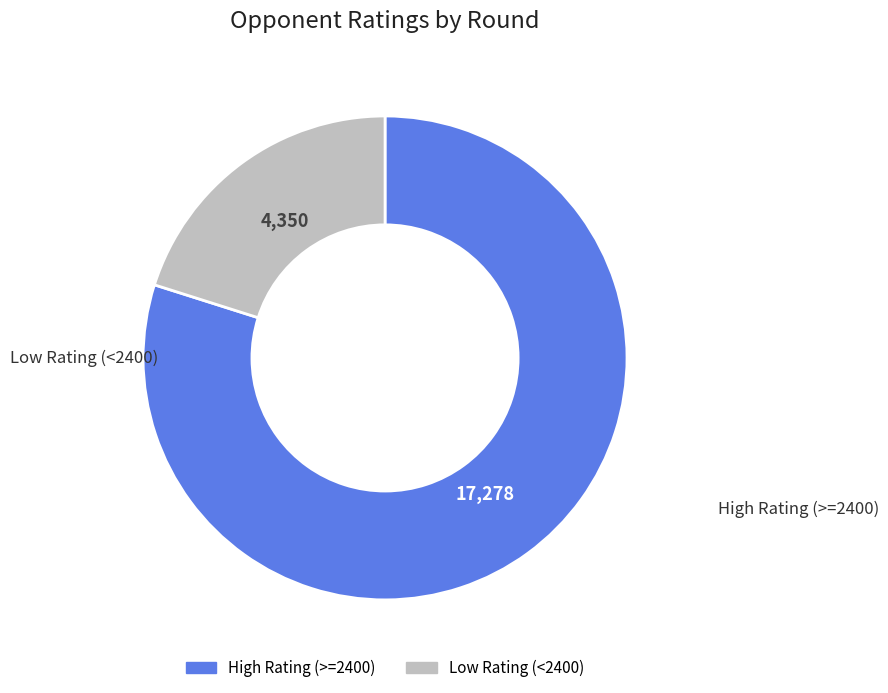

How many segments does this pie chart have?

2